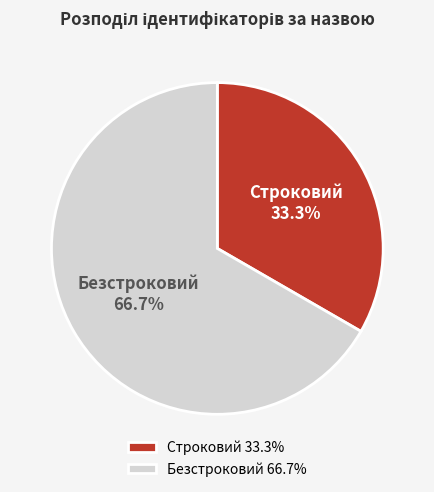

To the nearest percent, what is the difference between the Строковий and Безстроковий slice percentages?

33%